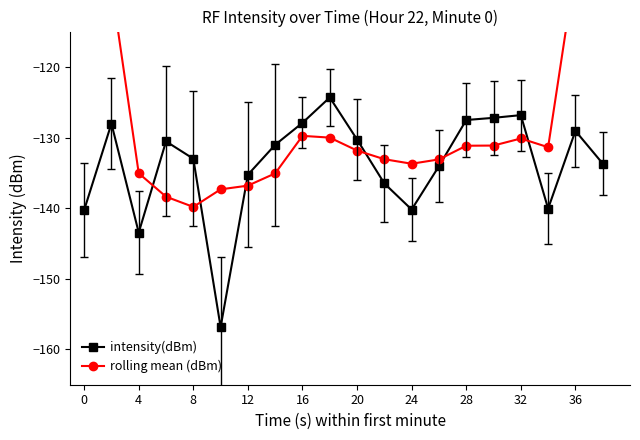

Is it true that intensity(dBm) equals -129.1 at 36?

True